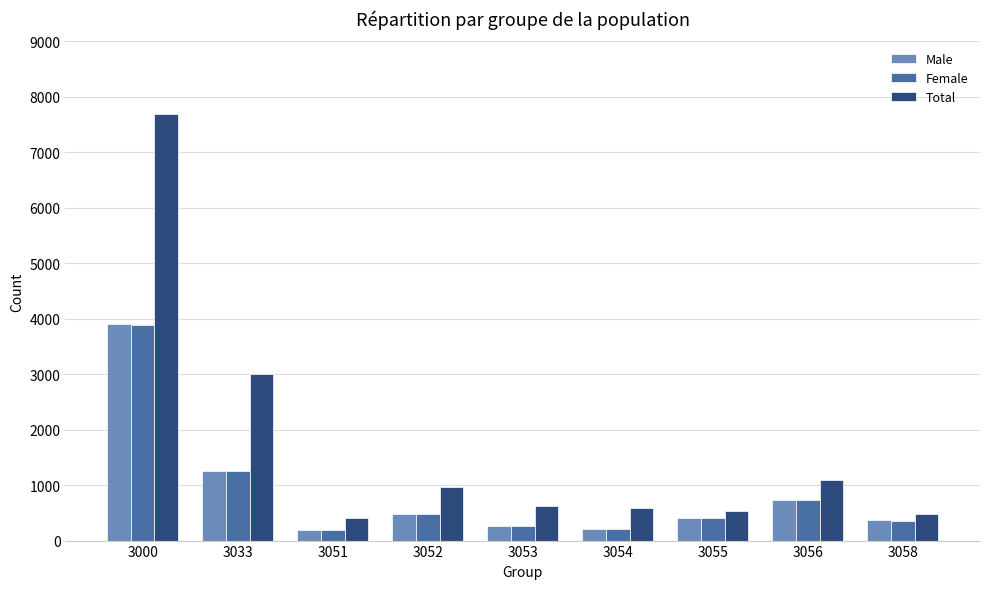

At which label does Total first exceed 627?

3000